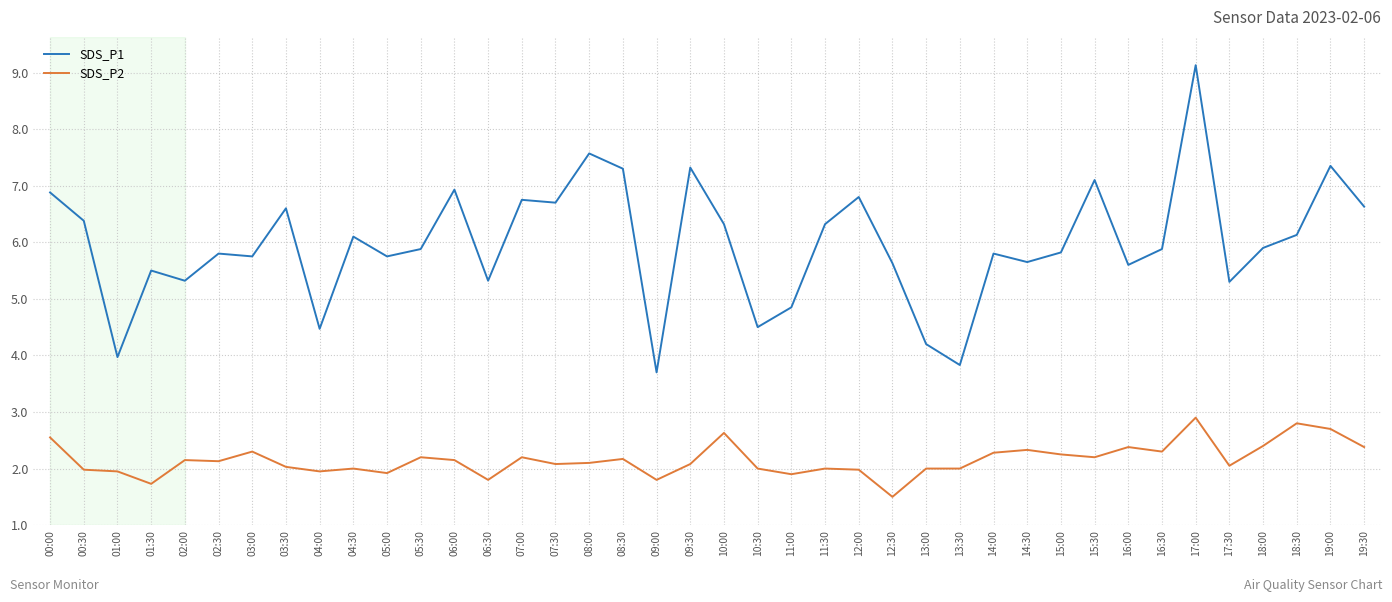

Which series has the widest spread of values?

SDS_P1